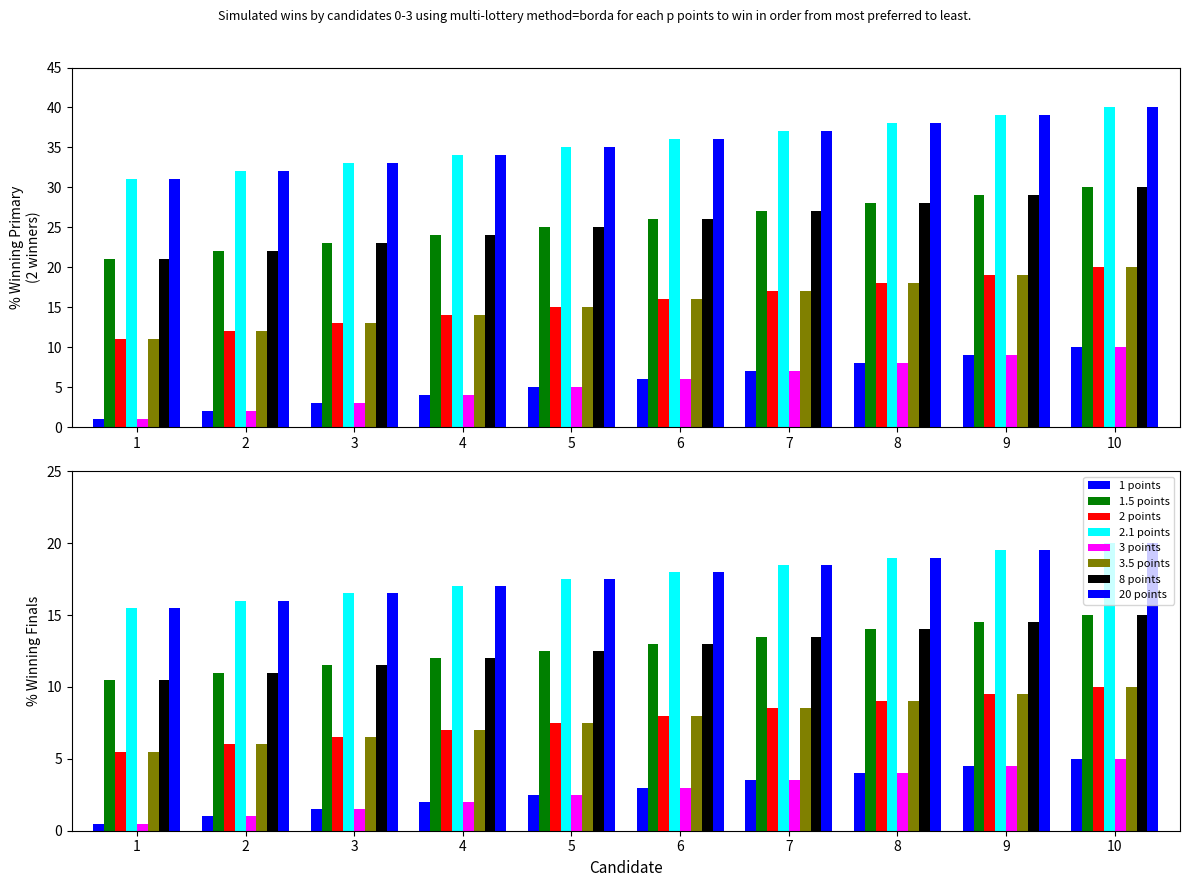

Between 18 and 8, which is larger?

18